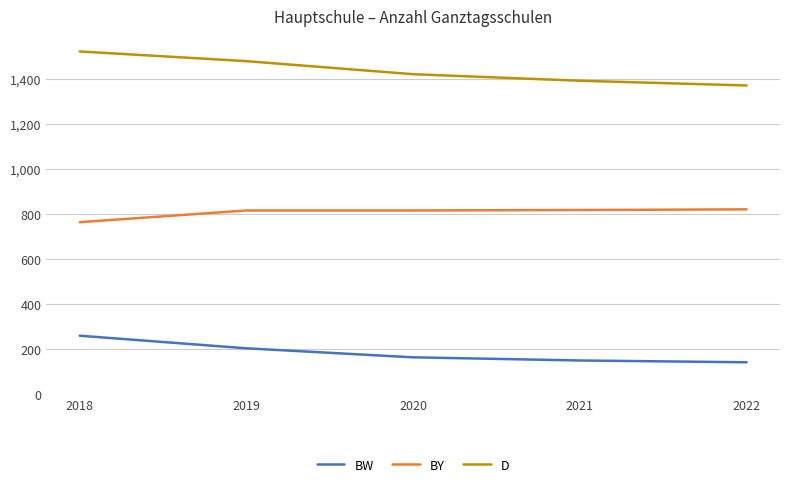

What is the difference between the BW values at 2019 and 2022?

62